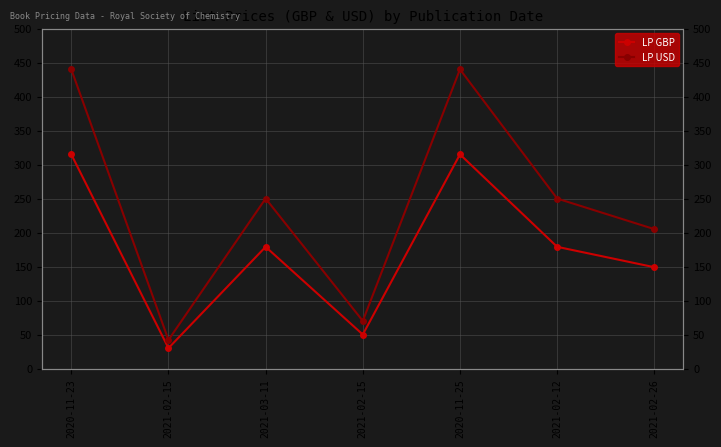

What is the label of the 5th point from the left?

2020-11-25